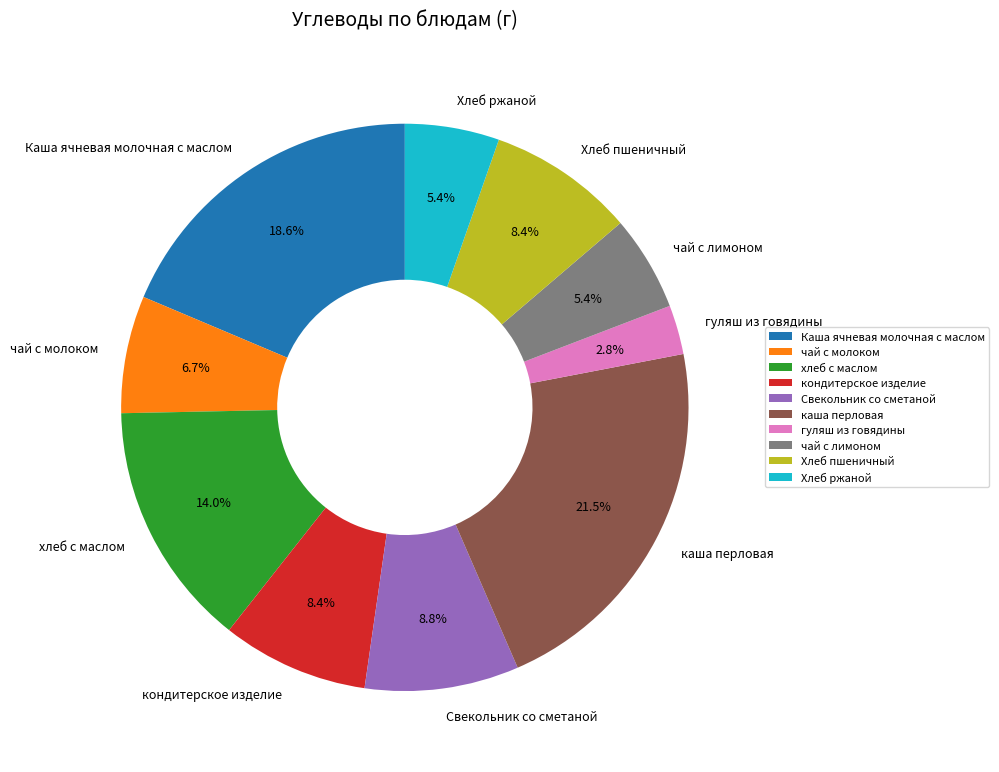

What is the largest slice in the pie chart?

каша перловая